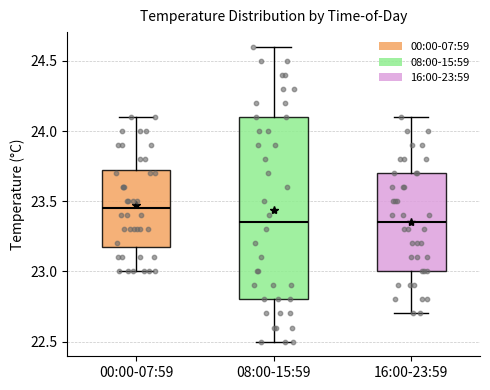

Which box is the tallest, from its lower edge to its upper edge?

08:00-15:59